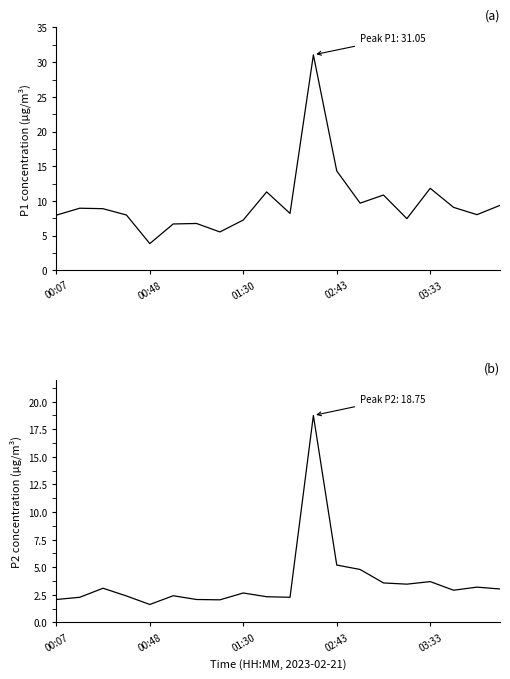

Reading right to left, extract all data points from this chart.

P1: 9.4	8.0	9.1	11.8	7.5	10.8	9.7	14.3	31.1	8.2	11.3	7.2	5.5	6.8	6.7	3.9	8.0	8.9	8.9	8.0
P2: 3.0	3.2	2.9	3.7	3.5	3.6	4.8	5.2	18.8	2.3	2.3	2.7	2.0	2.1	2.4	1.6	2.4	3.1	2.3	2.1